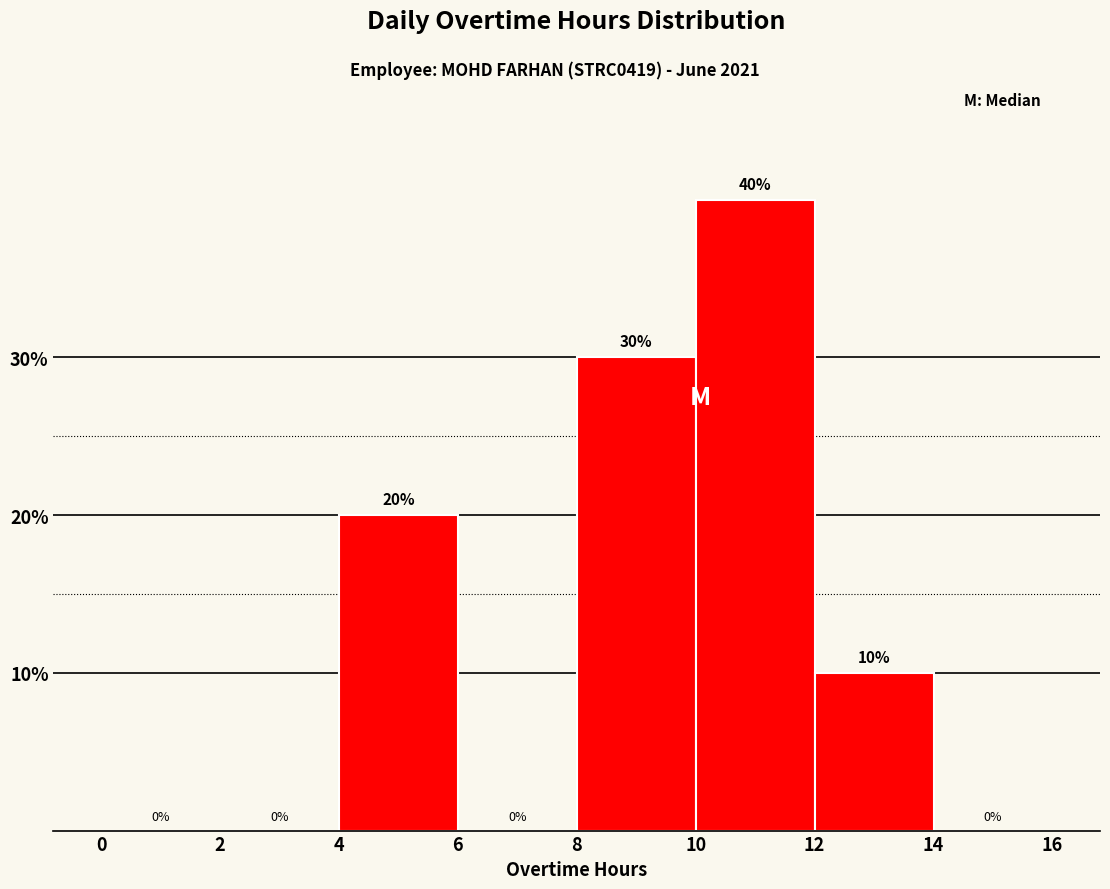

Reading left to right, transcribe this chart: for each bar, give the range it covers on the x-axis and its height.

0 to 2: 0
2 to 4: 0
4 to 6: 20
6 to 8: 0
8 to 10: 30
10 to 12: 40
12 to 14: 10
14 to 16: 0